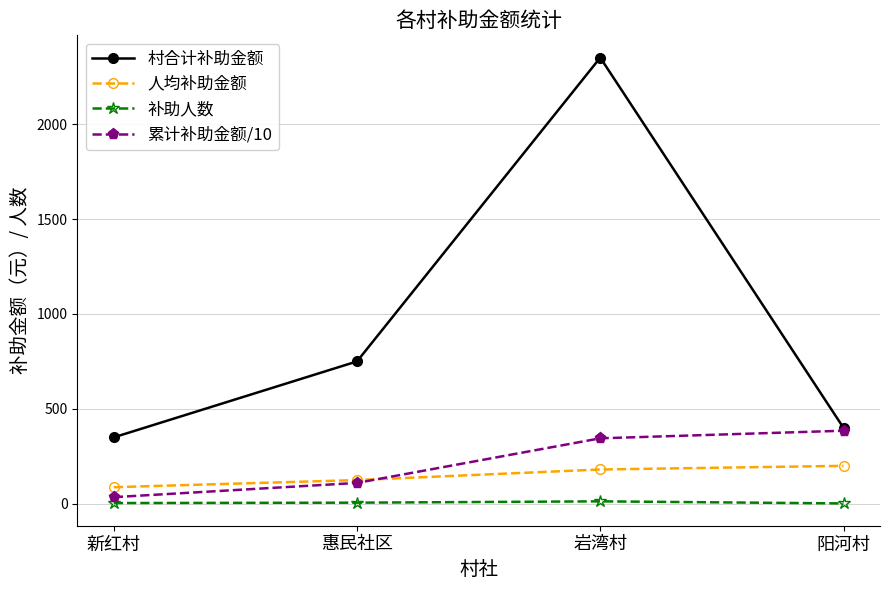

Is the value of 村合计补助金额 at 新红村 greater than the value of 累计补助金额/10 at 阳河村?

No